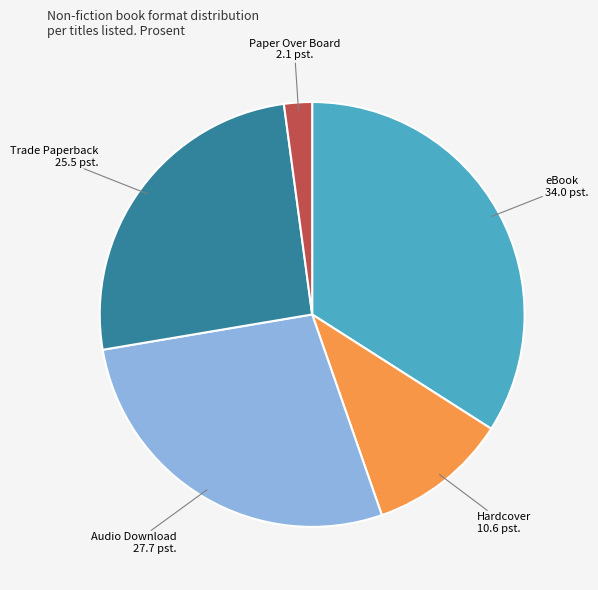

Does any single category account for the majority?

No